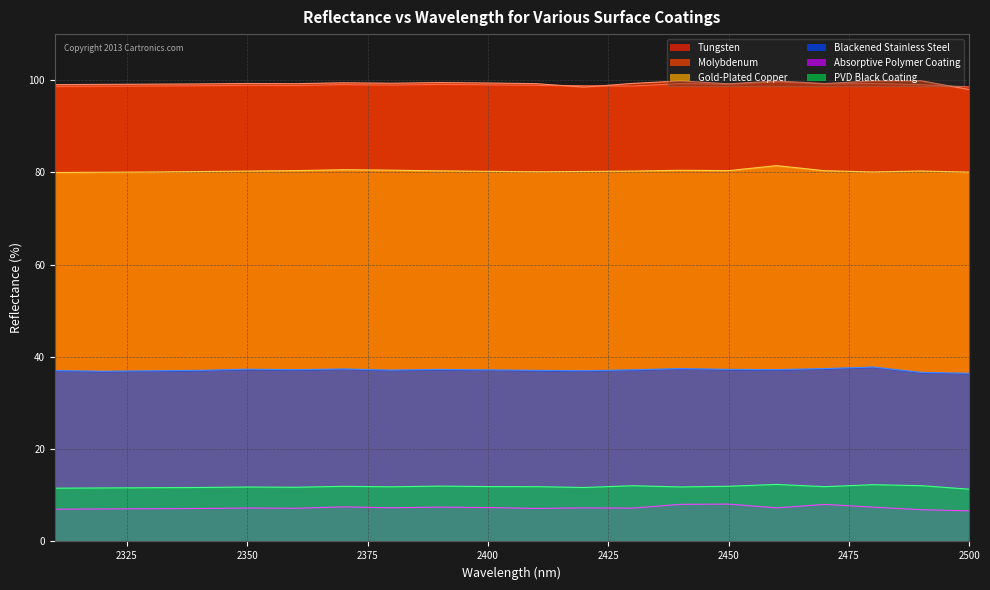

Between 2390 and 2310, which is larger?

2390